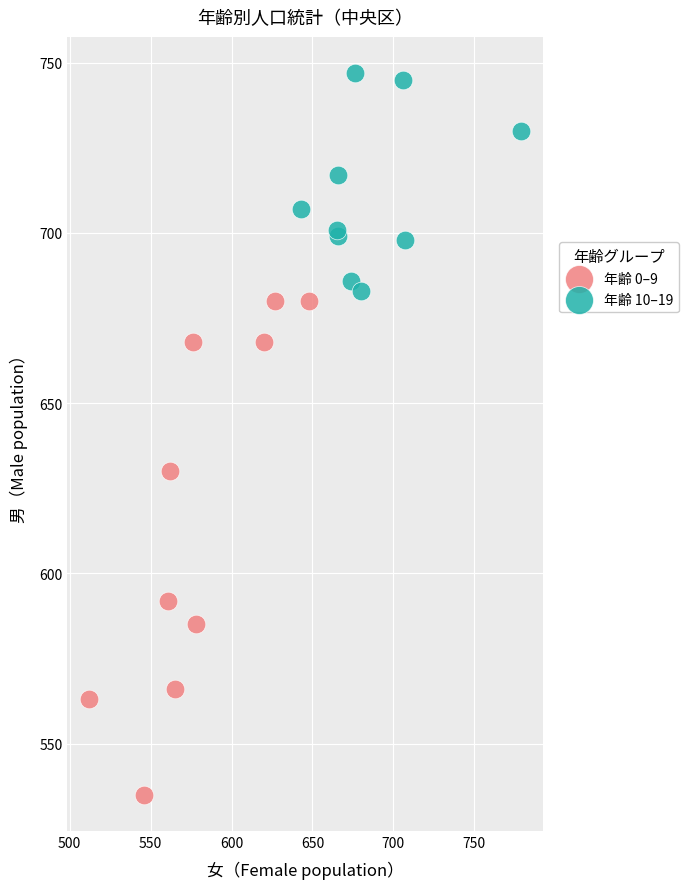

Which series has the widest spread of Y values?

年齢 0–9